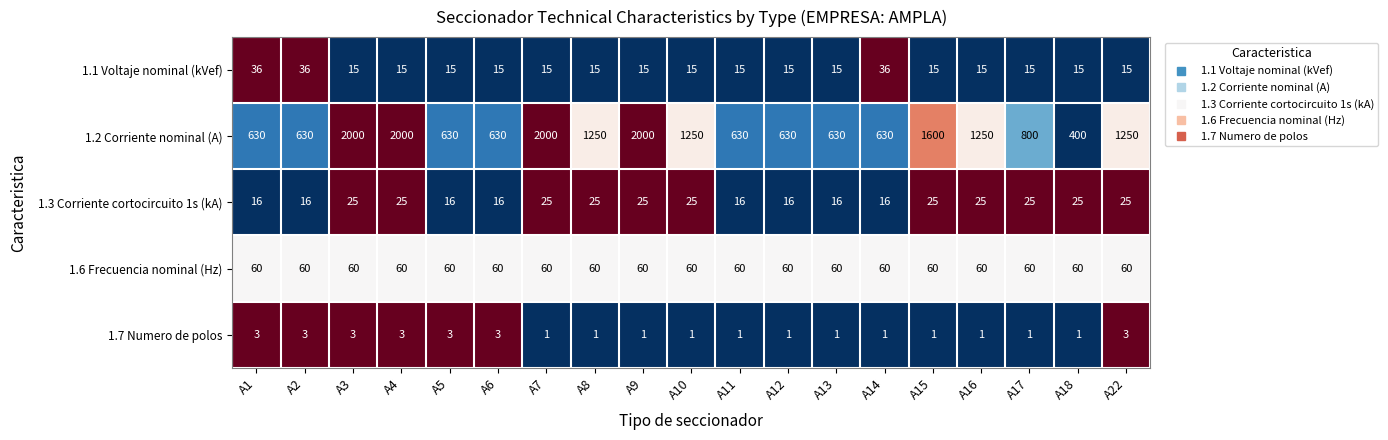

Count the 1.3 Corriente cortocircuito 1s (kA) values in the range 16 to 25.

19